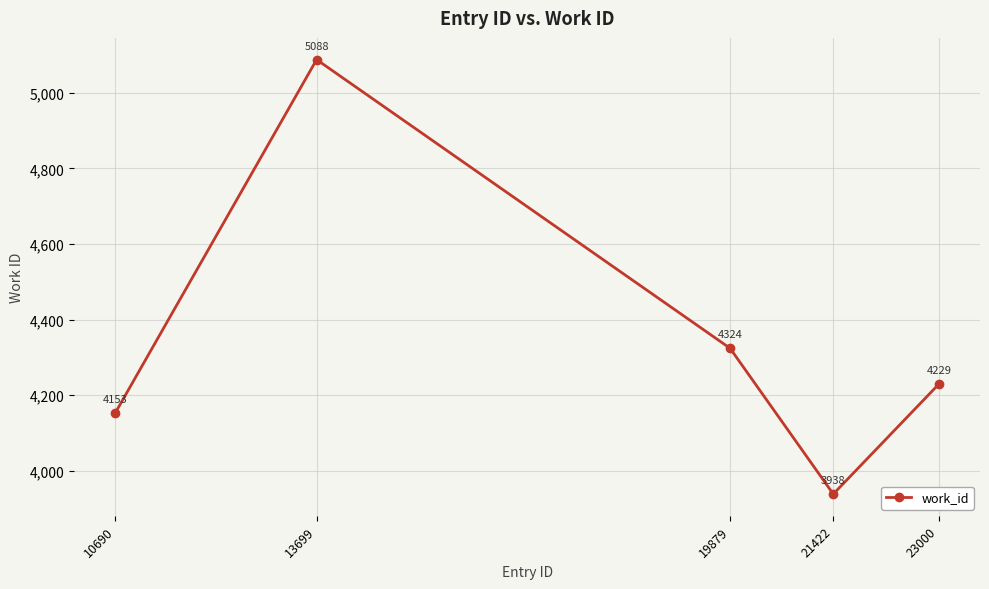

What is the sum of all values?

21732